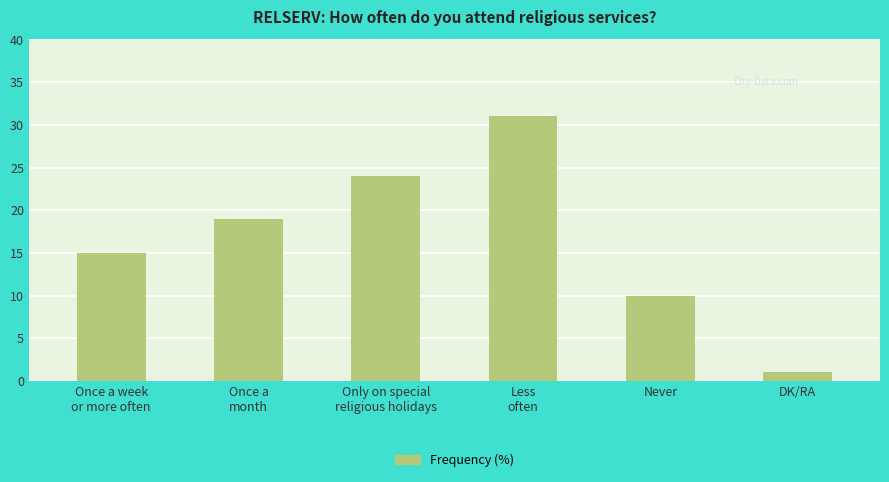

True or false: the data shows 24 at Only on special
religious holidays.

True